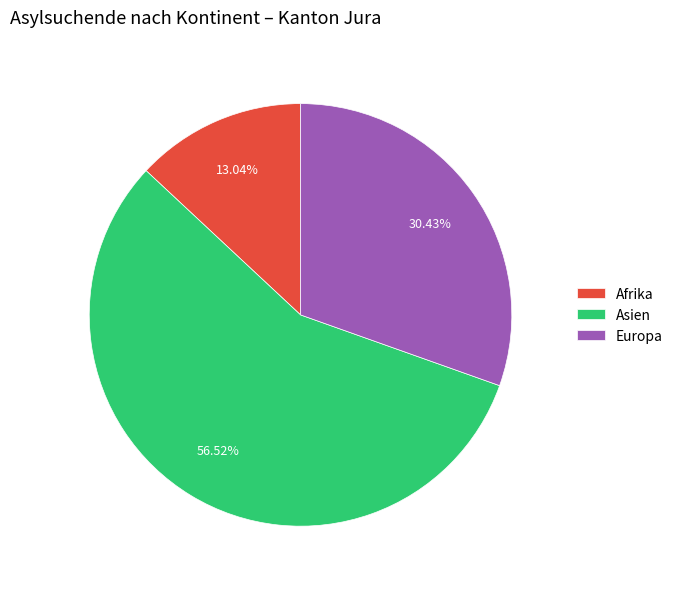

Which slice is the smallest?

Afrika